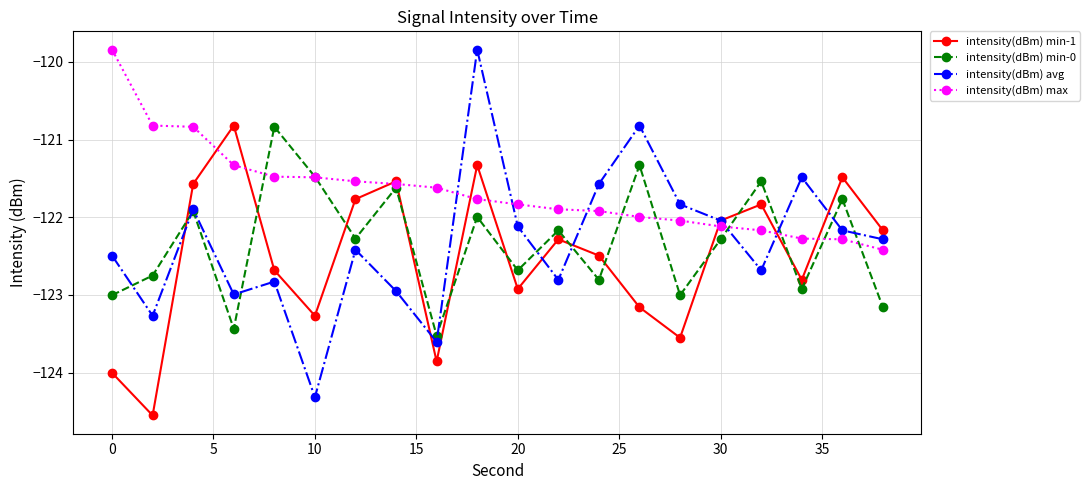

What are all the series names shown in the legend?

intensity(dBm) min-1, intensity(dBm) min-0, intensity(dBm) avg, intensity(dBm) max